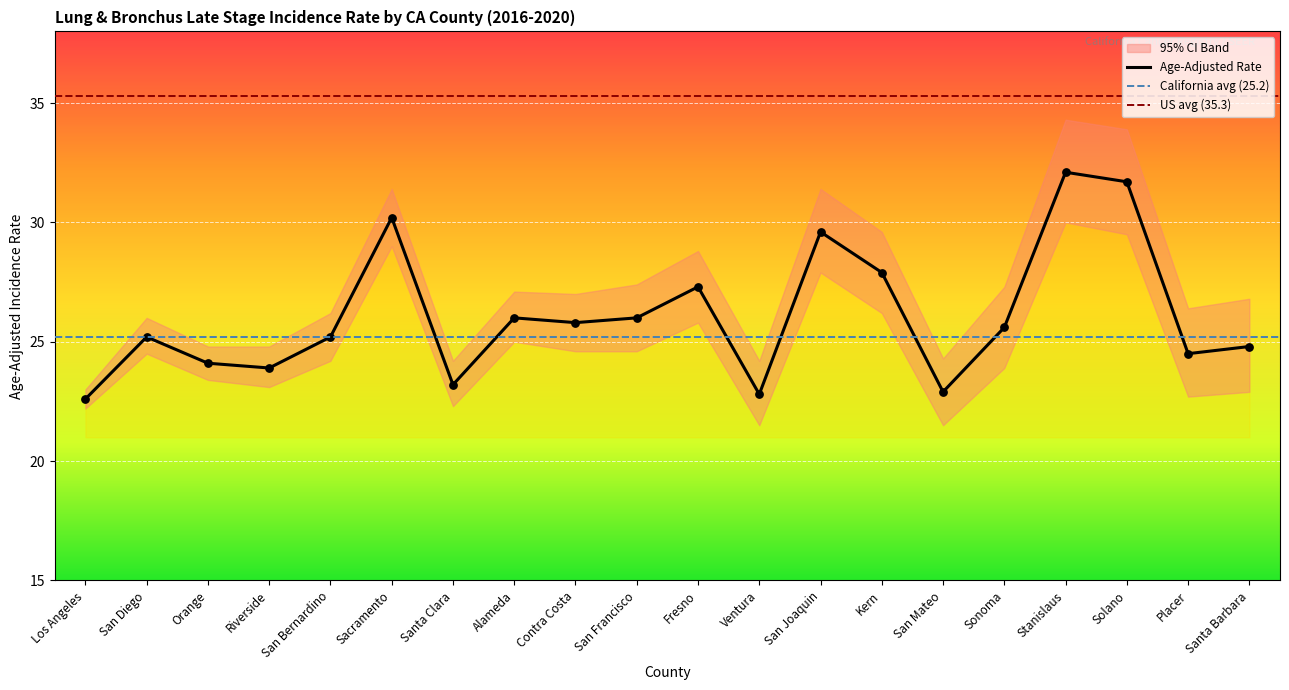

What is the highest value of the Age-Adjusted Rate series?

32.1